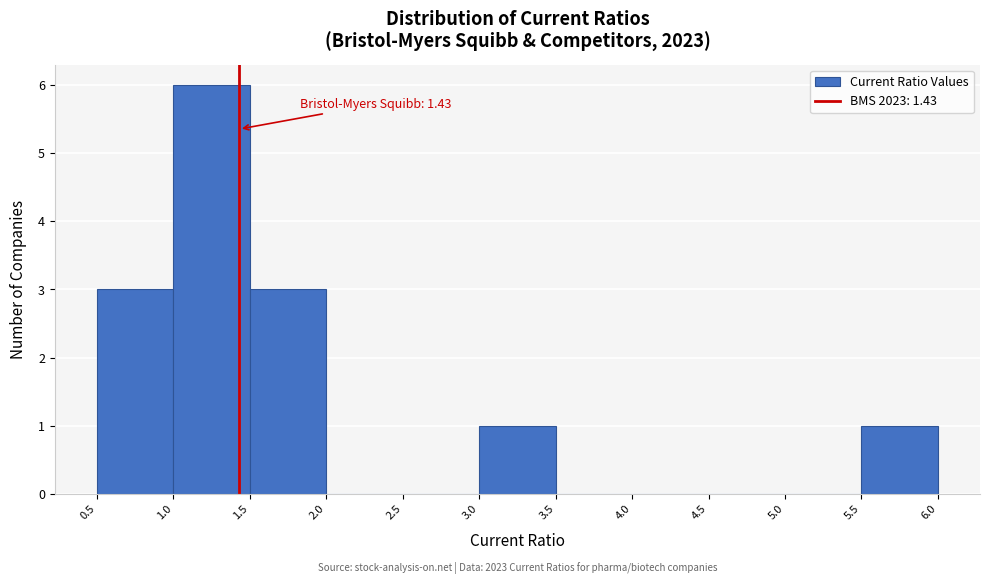

Over which range of the x-axis is the bar tallest?

1.0 to 1.5